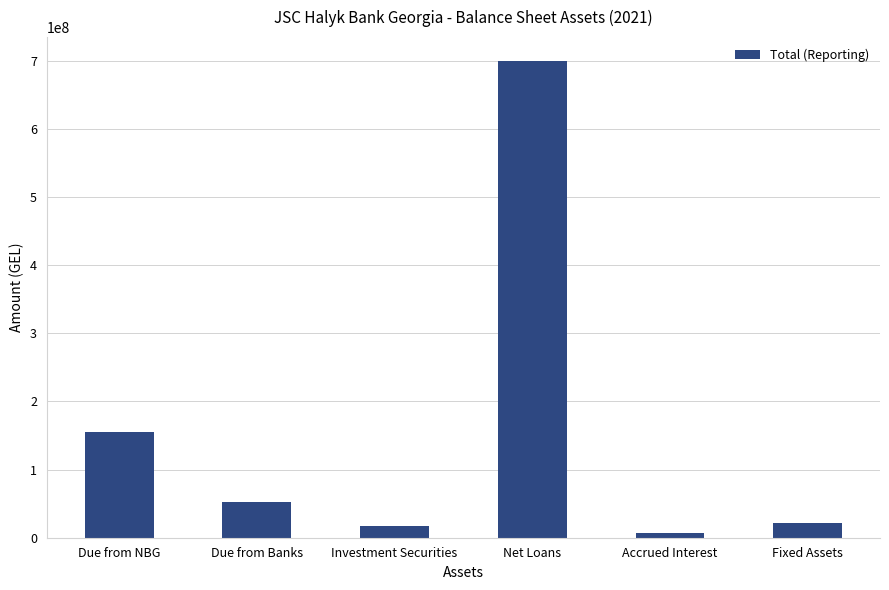

Reading left to right, extract all data points from this chart.

155329092	51766786	16600047	699515884	7424887	21506200